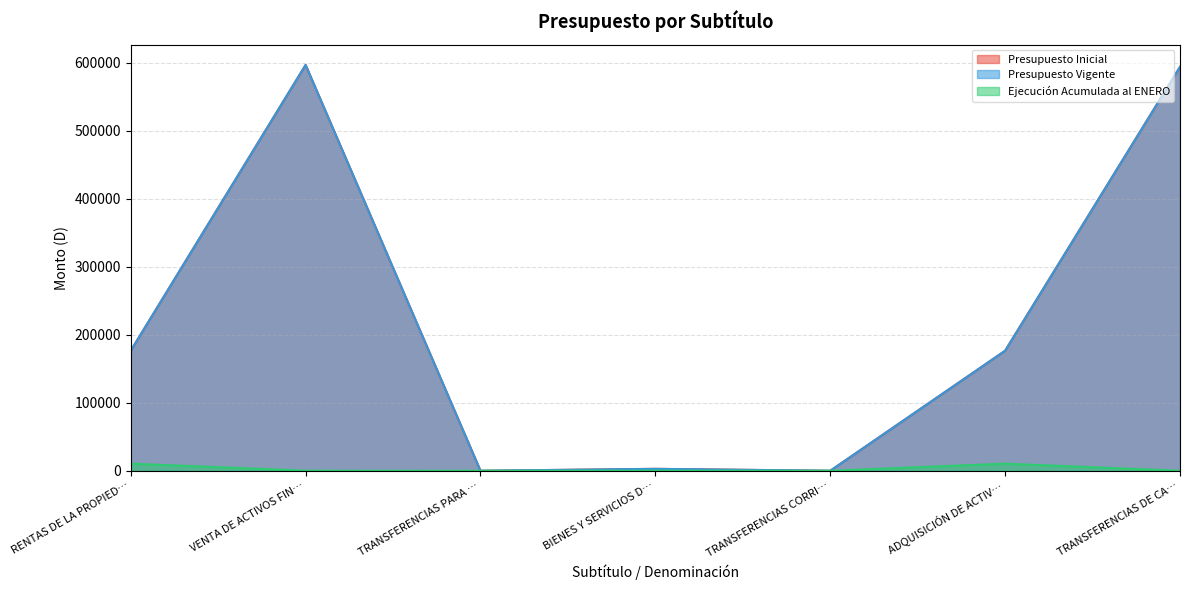

What is the sum of all Presupuesto Vigente values?

1547430